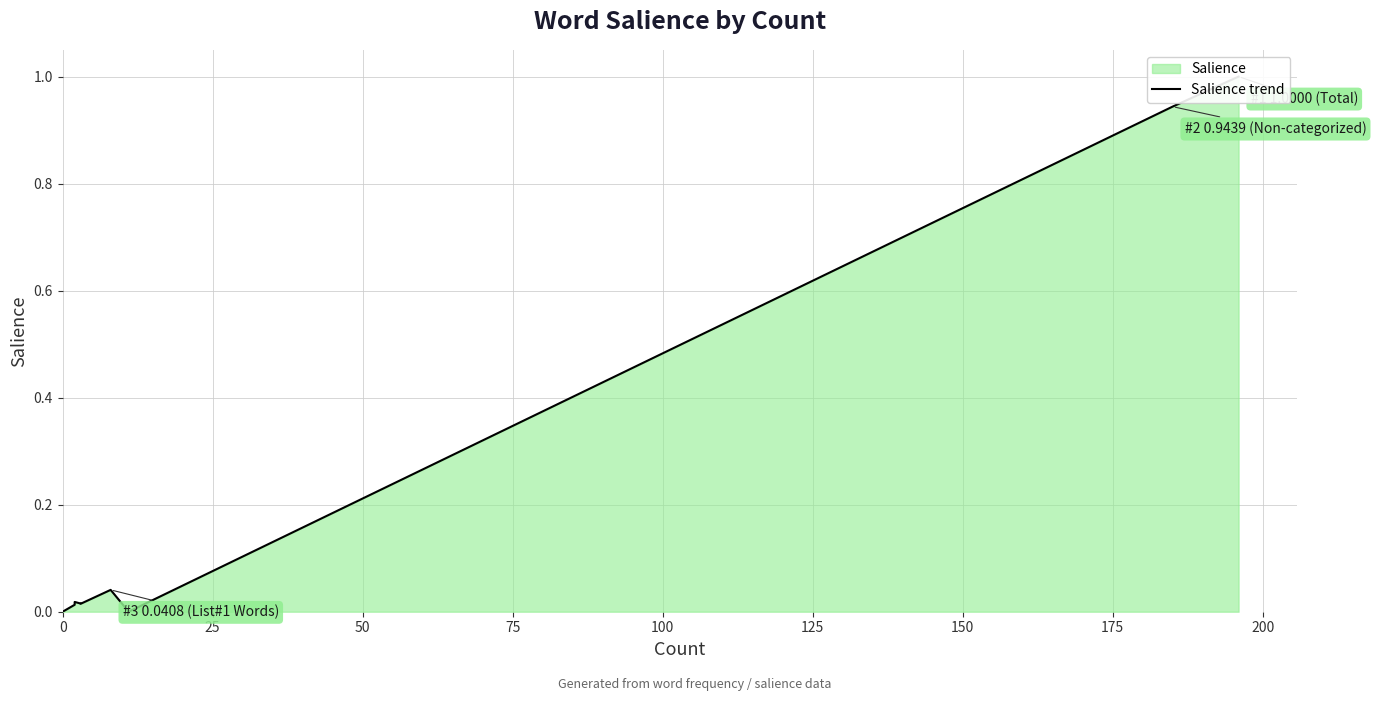

What is the label of the 6th point from the left?

125